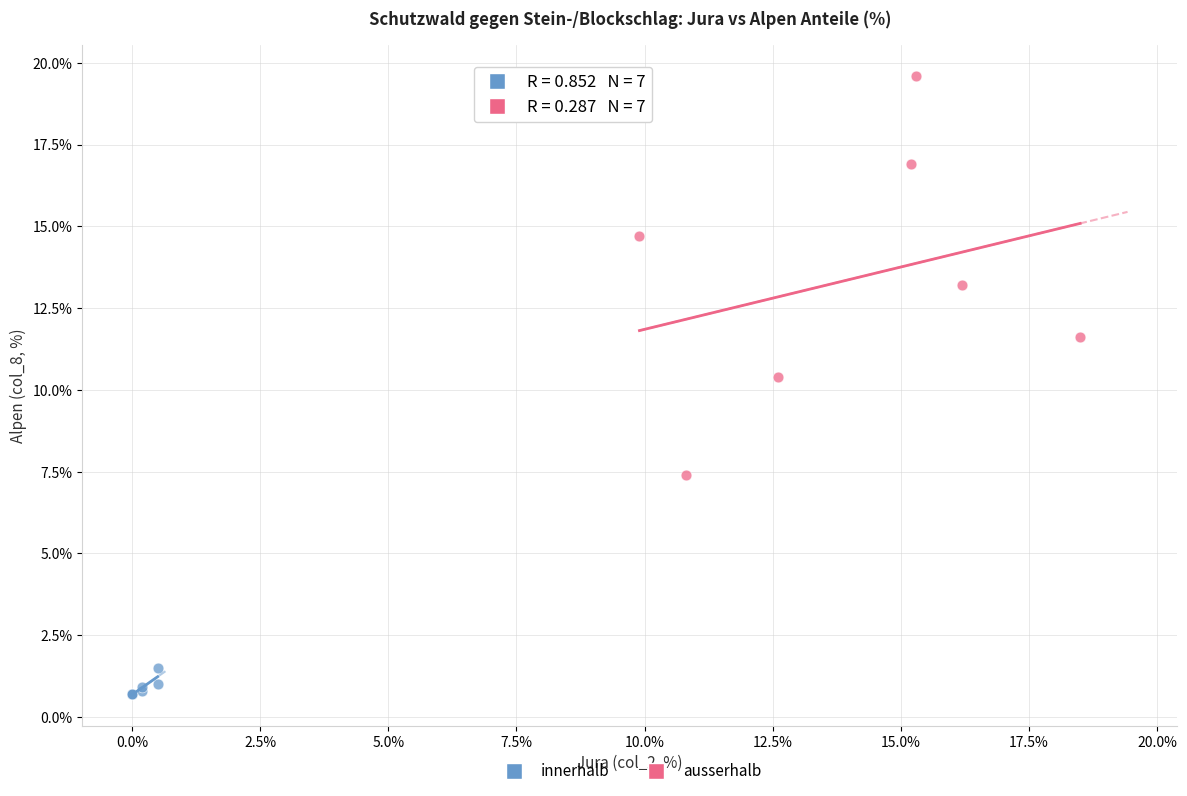

Which series contains the lowest Y value?

innerhalb